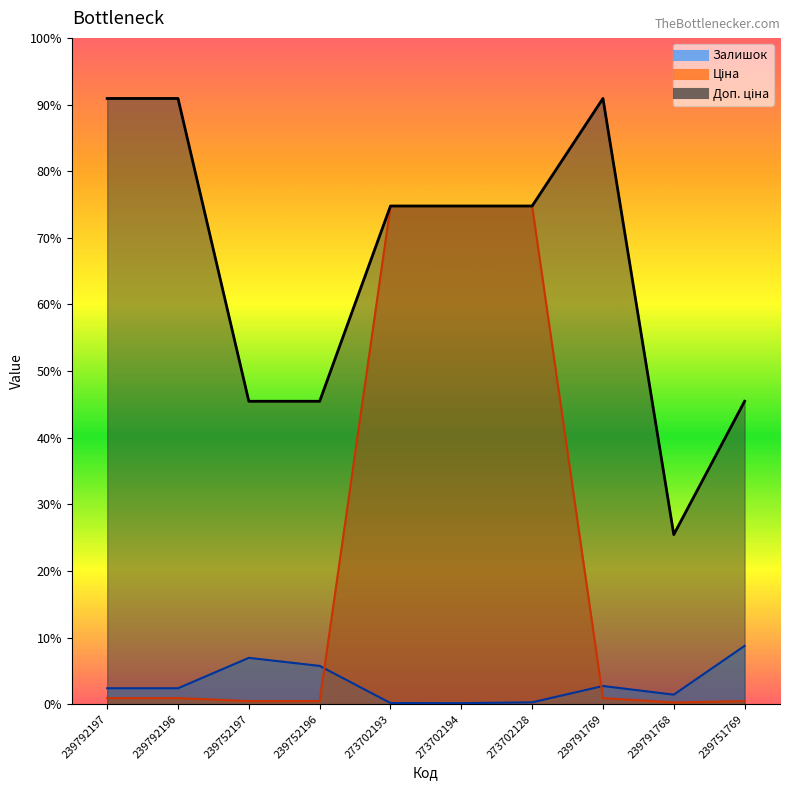

Does the chart have visible grid lines?

No